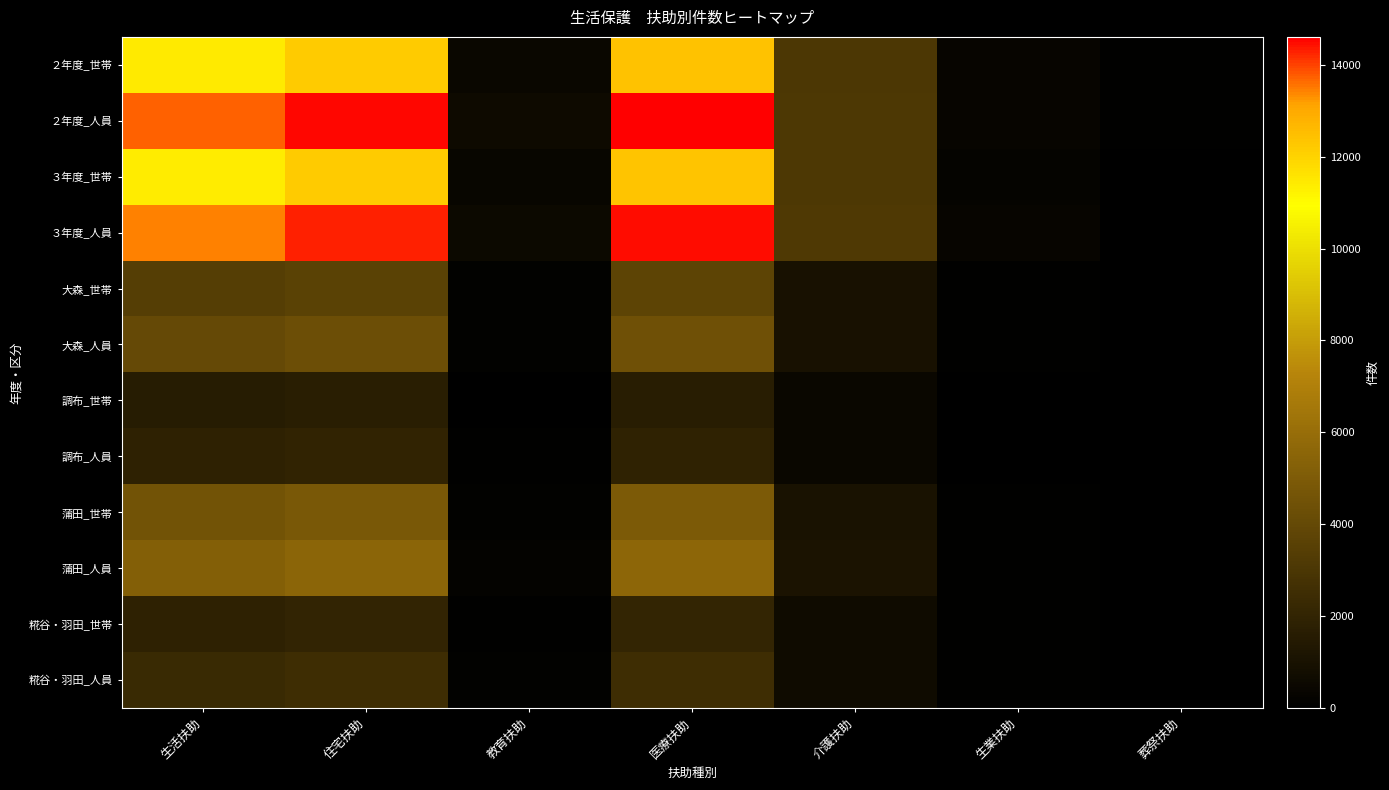

Reading right to left, extract all data points from this chart.

２年度_世帯: 葬祭扶助=69	生業扶助=296	介護扶助=3048	医療扶助=12433	教育扶助=414	住宅扶助=12204	生活扶助=11447
２年度_人員: 葬祭扶助=69	生業扶助=334	介護扶助=3099	医療扶助=14607	教育扶助=571	住宅扶助=14518	生活扶助=13740
３年度_世帯: 葬祭扶助=56	生業扶助=267	介護扶助=3125	医療扶助=12360	教育扶助=390	住宅扶助=12156	生活扶助=11366
３年度_人員: 葬祭扶助=56	生業扶助=301	介護扶助=3179	医療扶助=14441	教育扶助=544	住宅扶助=14317	生活扶助=13445
大森_世帯: 葬祭扶助=20	生業扶助=77	介護扶助=981	医療扶助=3747	教育扶助=115	住宅扶助=3630	生活扶助=3390
大森_人員: 葬祭扶助=20	生業扶助=88	介護扶助=998	医療扶助=4414	教育扶助=169	住宅扶助=4297	生活扶助=4027
調布_世帯: 葬祭扶助=12	生業扶助=37	介護扶助=409	医療扶助=1638	教育扶助=57	住宅扶助=1692	生活扶助=1569
調布_人員: 葬祭扶助=12	生業扶助=45	介護扶助=420	医療扶助=1889	教育扶助=74	住宅扶助=1985	生活扶助=1851
蒲田_世帯: 葬祭扶助=24	生業扶助=91	介護扶助=1083	医療扶助=4914	教育扶助=138	住宅扶助=4818	生活扶助=4529
蒲田_人員: 葬祭扶助=24	生業扶助=101	介護扶助=1096	医療扶助=5631	教育扶助=182	住宅扶助=5564	生活扶助=5242
糀谷・羽田_世帯: 葬祭扶助=0	生業扶助=62	介護扶助=652	医療扶助=2061	教育扶助=80	住宅扶助=2016	生活扶助=1878
糀谷・羽田_人員: 葬祭扶助=0	生業扶助=67	介護扶助=665	医療扶助=2507	教育扶助=119	住宅扶助=2471	生活扶助=2325